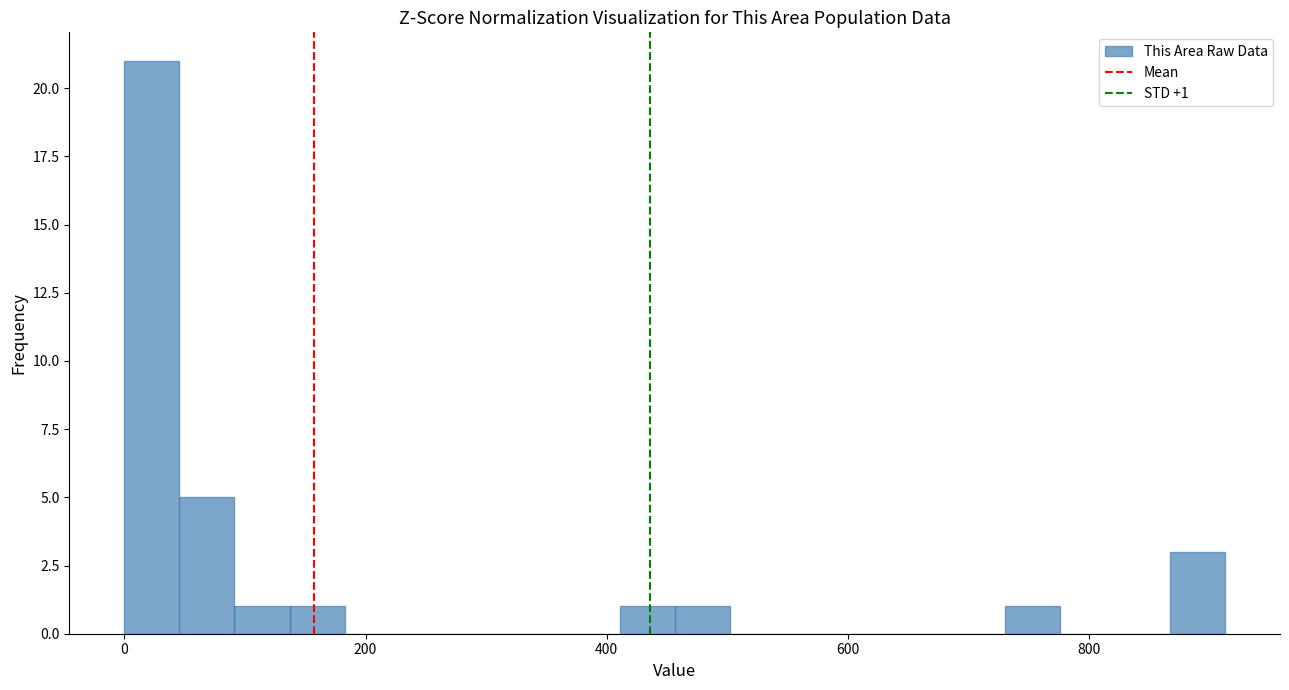

Around what value on the x-axis is the tallest bar? Give the approximate position of its centre, as read against the axis.

20